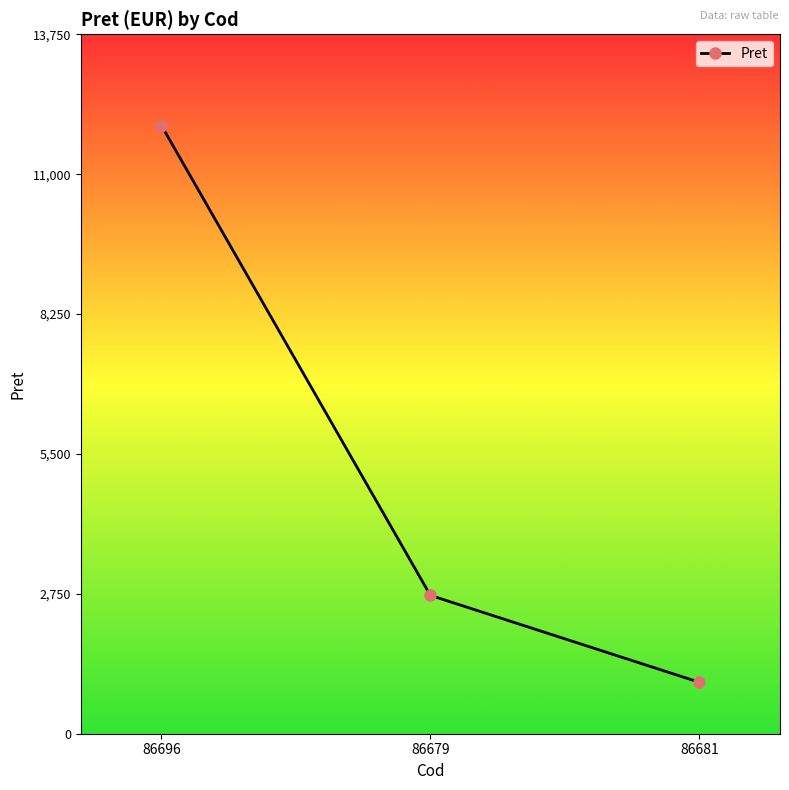

Rank the categories by value from highest to lowest.

86696, 86679, 86681